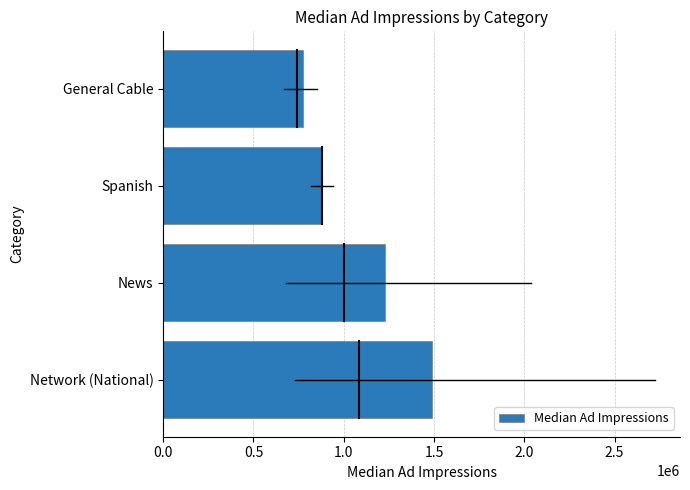

What is the sum of all values?

4376017.8